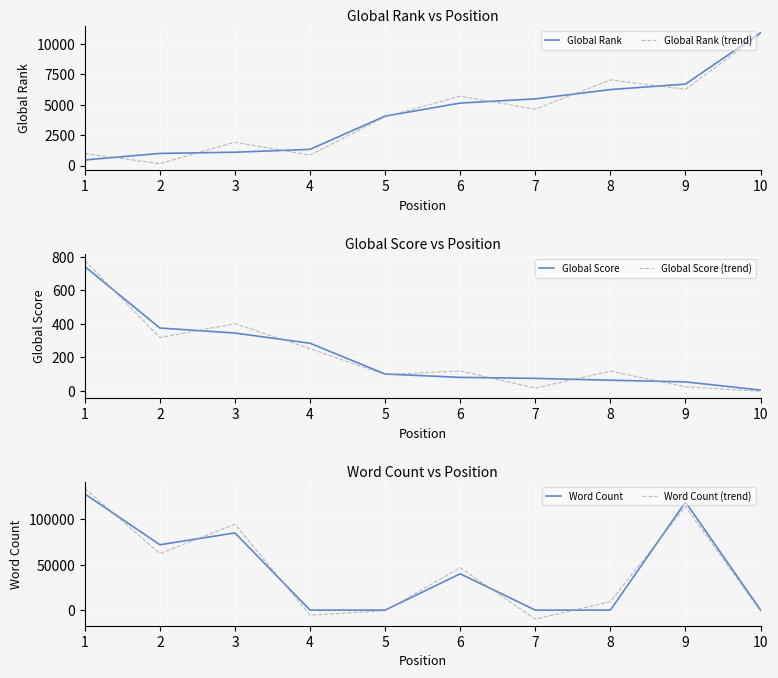

Reading left to right, what are all the values shown in this chart?

Global Rank: 467.0	1003.0	1103.0	1338.0	4066.0	5133.0	5480.0	6241.0	6691.0	10902.0
Global Rank (trend): 989.0	166.7	1921.1	863.5	4008.2	5700.2	4629.1	7037.2	6266.1	10786.6
Global Score: 743.0	375.0	345.0	284.0	100.0	80.0	74.0	63.0	53.0	4.0
Global Score (trend): 778.6	318.0	400.8	251.7	96.1	118.7	16.0	117.3	24.0	-3.9
Word Count: 128000.0	72000.0	85000.0	0.0	0.0	40000.0	0.0	0.0	119000.0	0.0
Word Count (trend): 134128.4	62180.6	94605.1	-5570.8	-679.1	46658.9	-9990.4	9348.6	114011.3	-1355.3